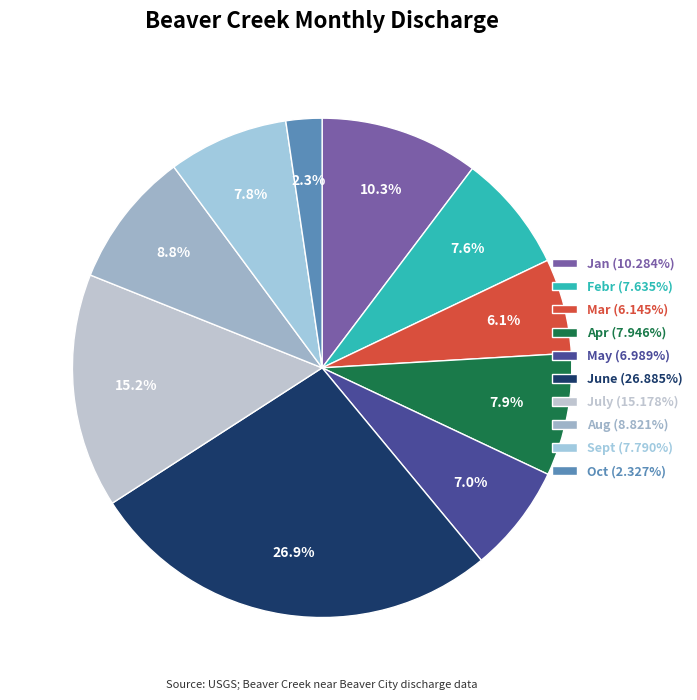

Rank the categories by value from highest to lowest.

June, July, Jan, Aug, Apr, Sept, Febr, May, Mar, Oct